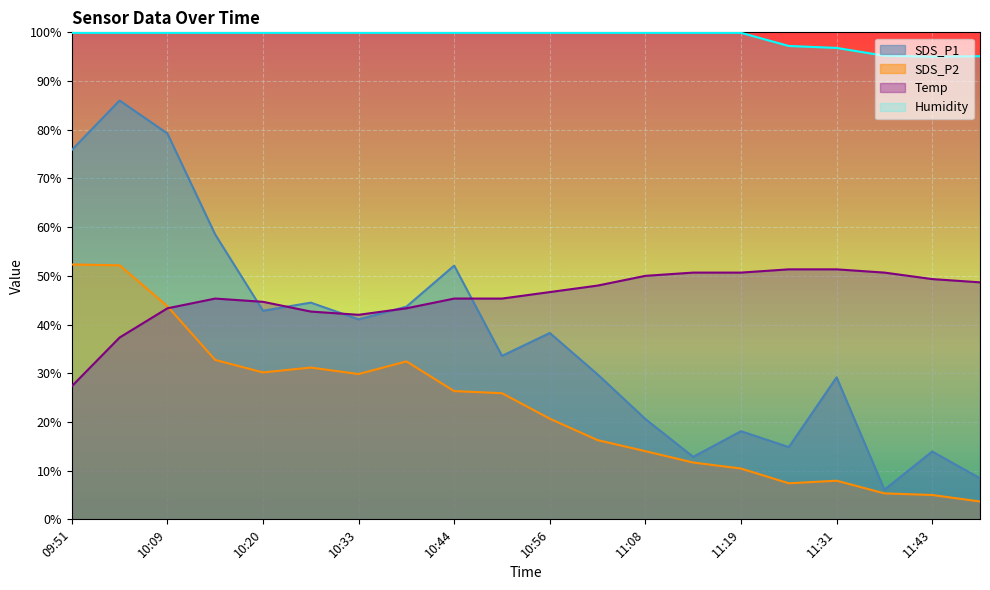

What is the difference between the SDS_P2 values at 11:43 and 10:33?

24.8